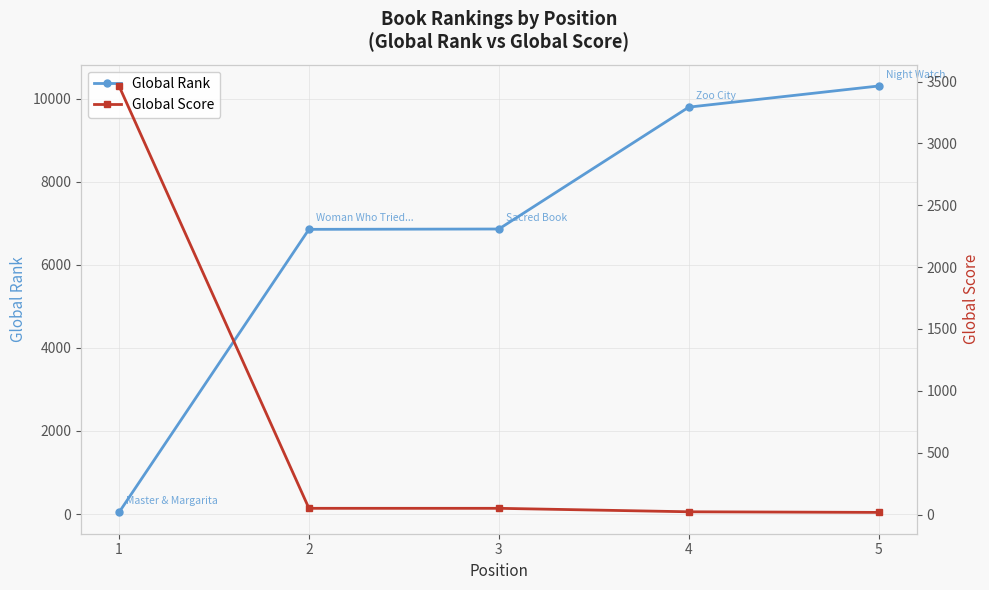

List the series in order of their overall mean, lowest first.

Global Score, Global Rank